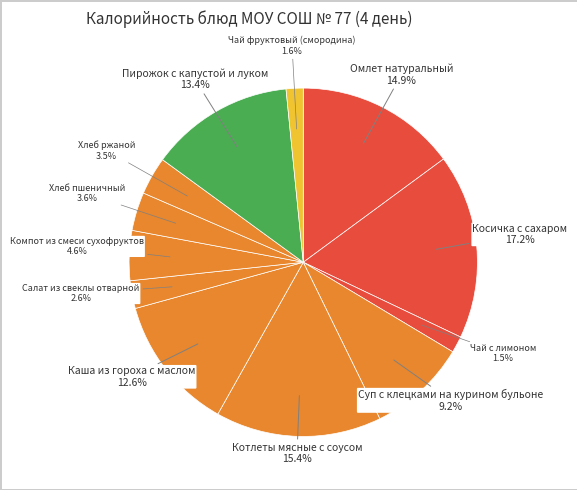

To the nearest percent, what is the difference between the largest and smallest slice percentages?

16%